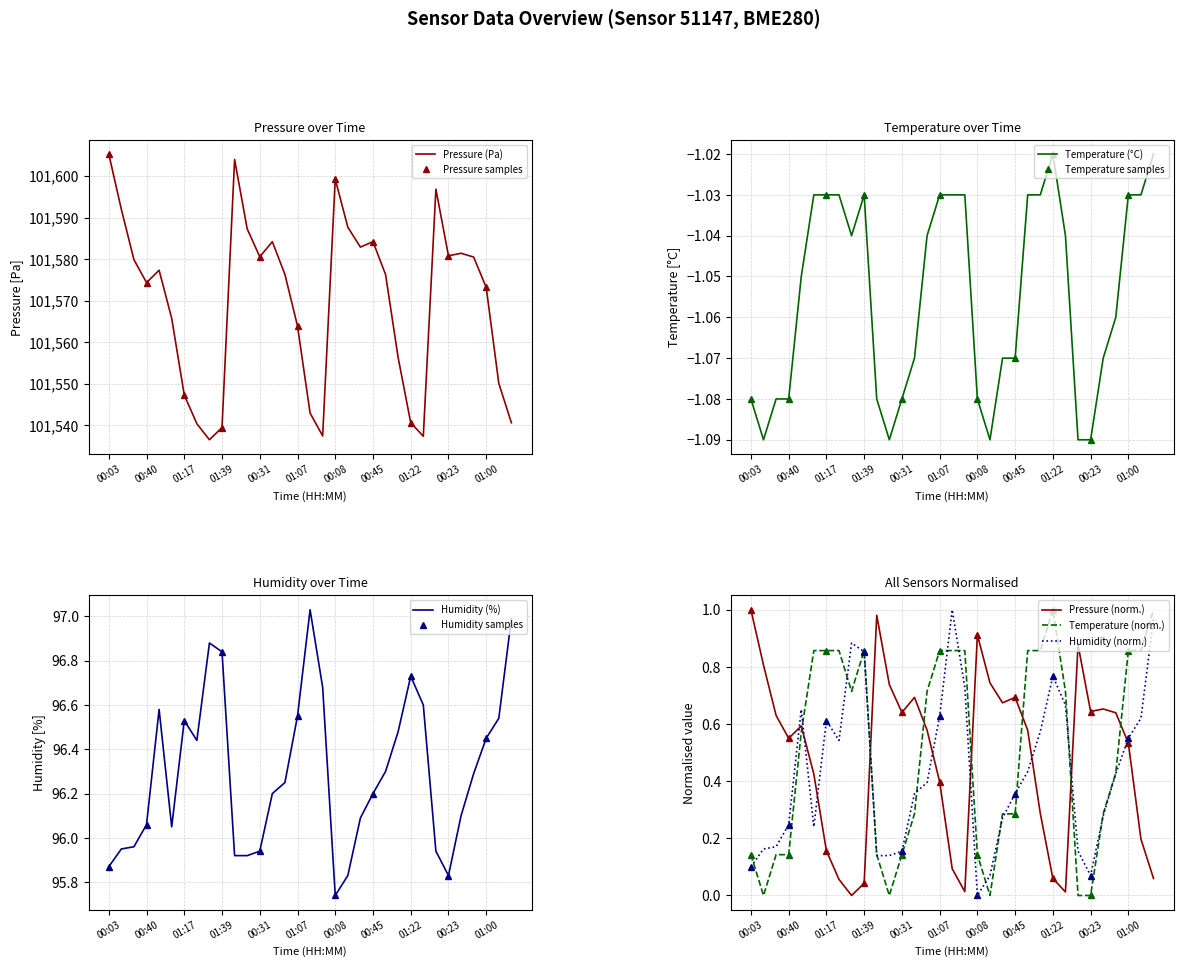

Where does the Humidity (%) series first go above 96?

00:40